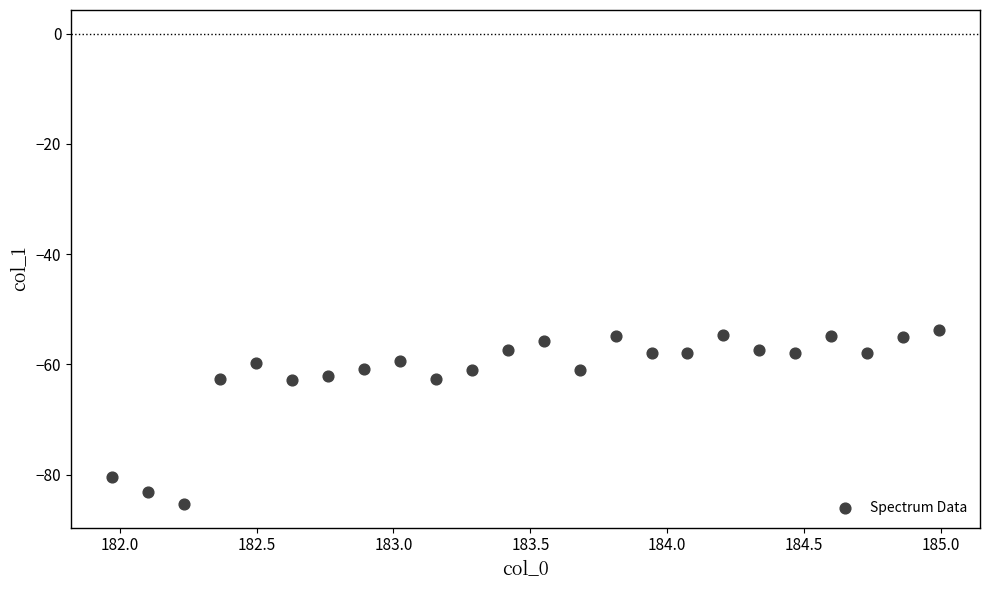

What is the range of Y values (max minus min)?

31.5